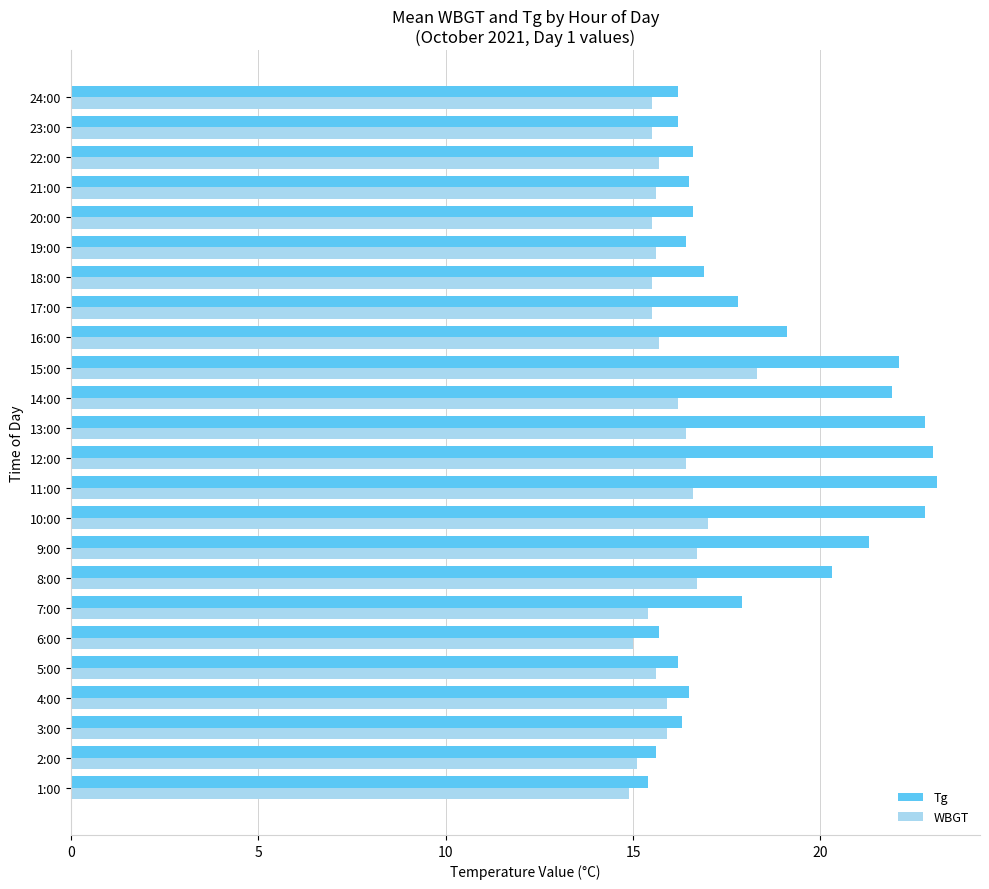

The Tg series shows 17.9 at 7:00. True or false?

True